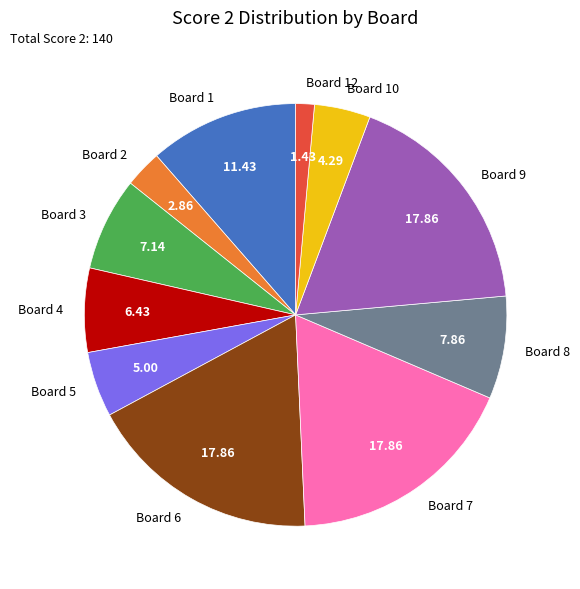

Approximately how many times larger is the value at Board 7 compared to Board 10?

4.2